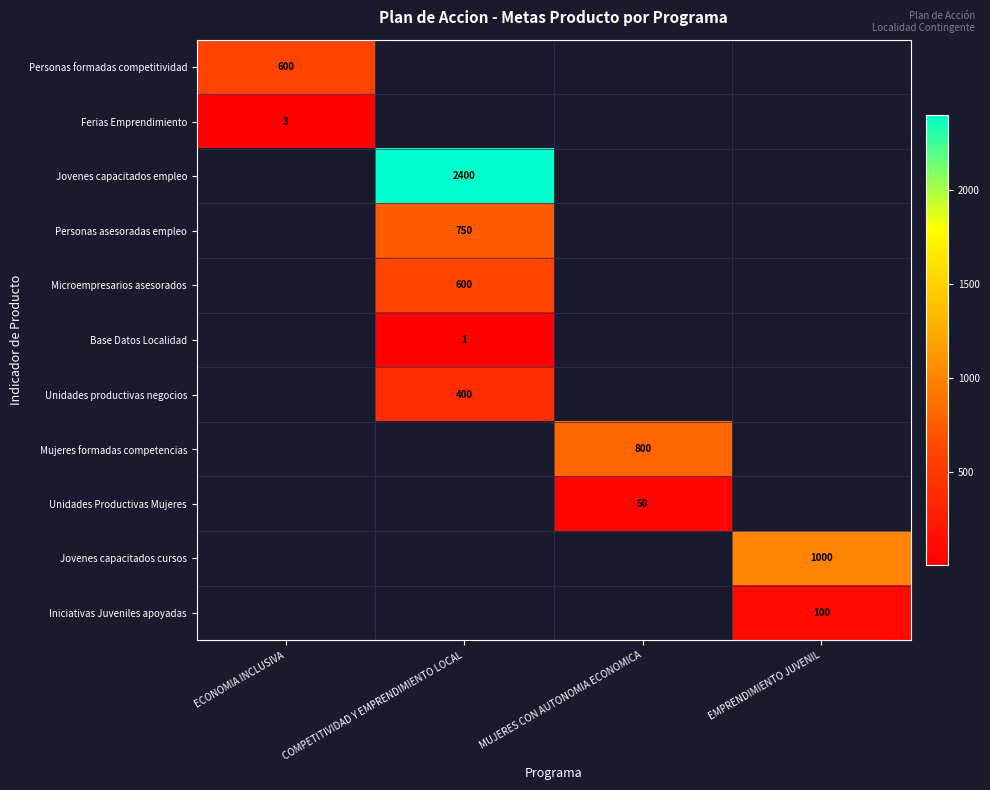

The Personas asesoradas empleo series shows 398 at COMPETITIVIDAD Y EMPRENDIMIENTO LOCAL. True or false?

False